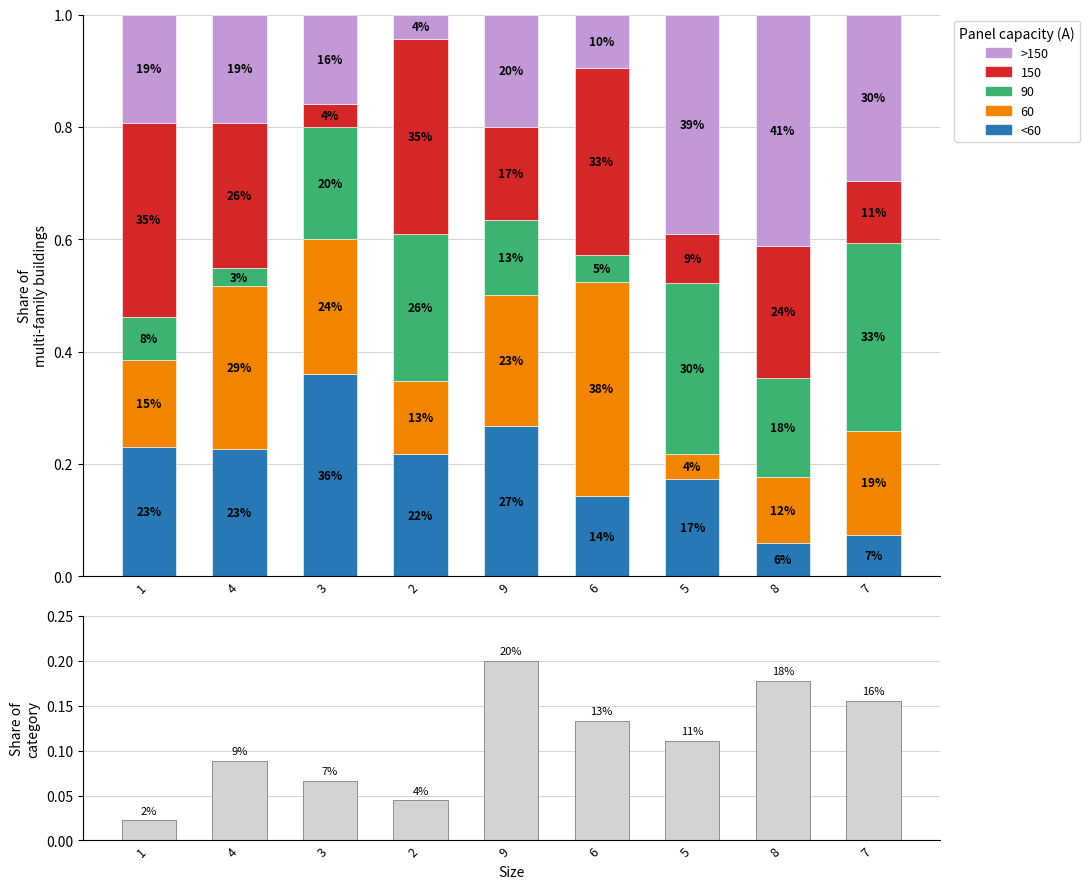

What position from the left is 2?

4